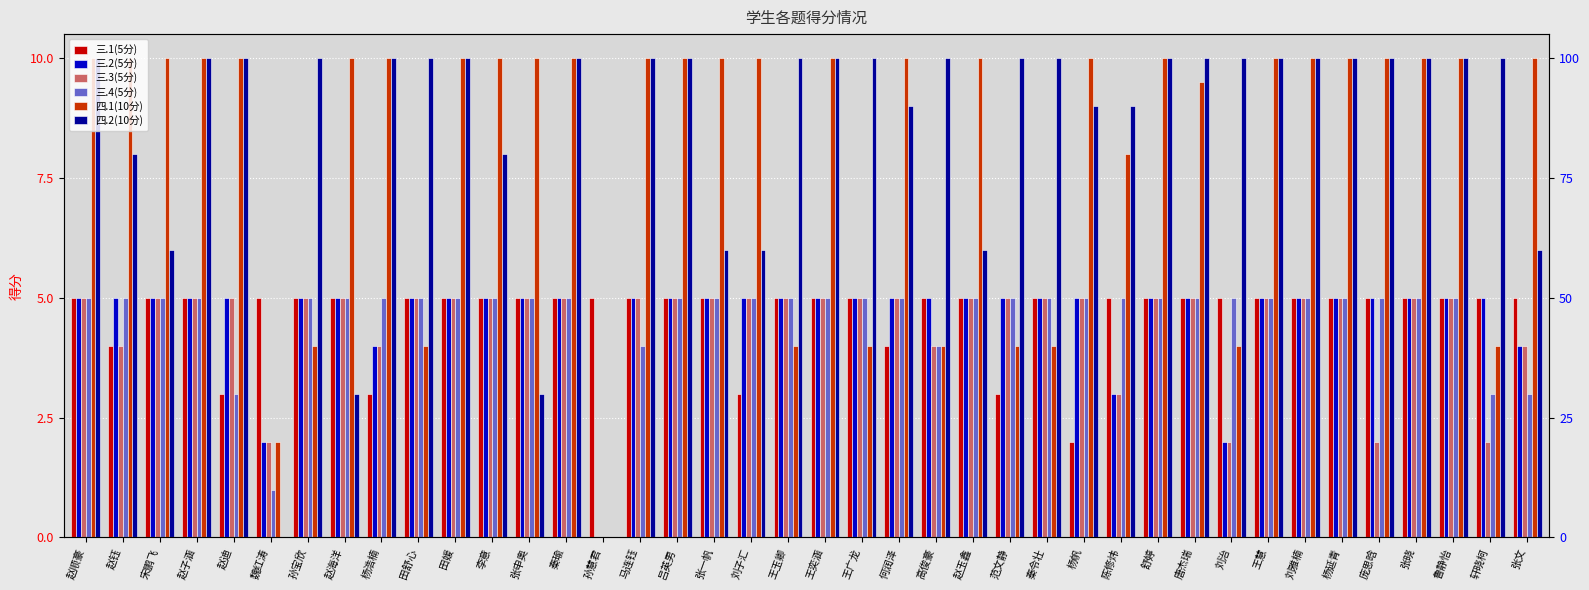

What are all the series names shown in the legend?

三.1(5分), 三.2(5分), 三.3(5分), 三.4(5分), 四.1(10分), 四.2(10分)